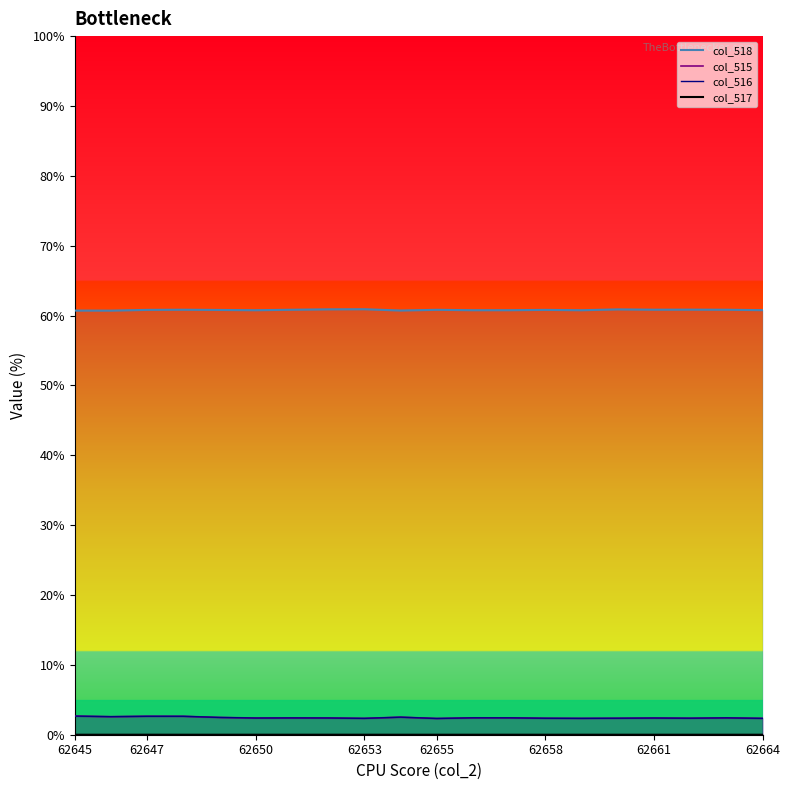

True or false: col_518_line and col_517_line intersect in this chart.

False